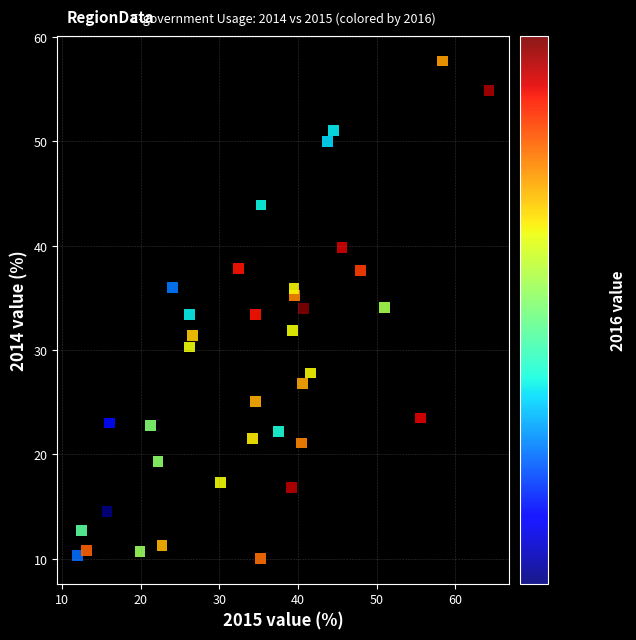

What is the range of X values (max minus min)?

52.3